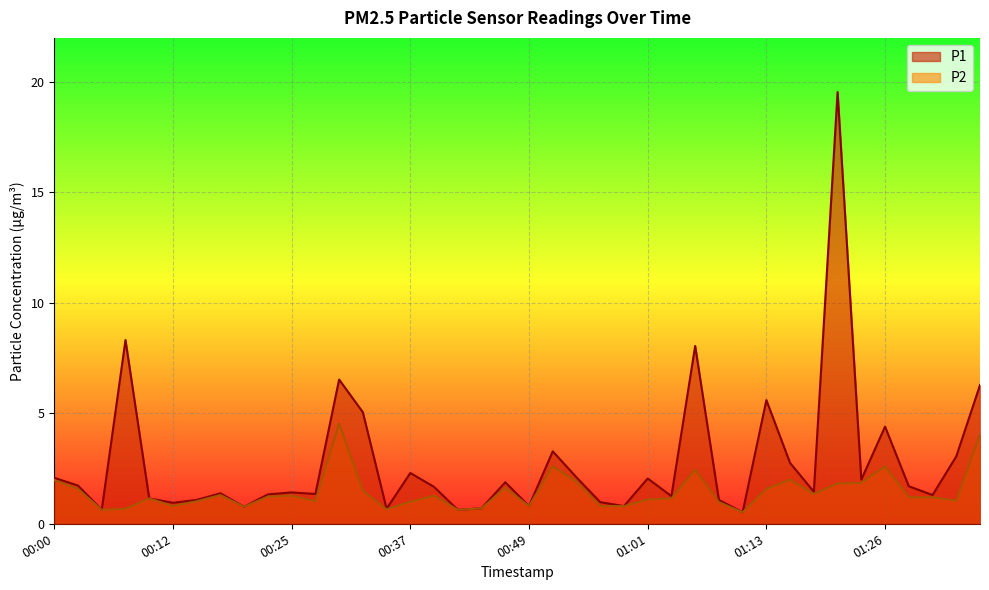

Where does the P2 series first go above 1?

00:00